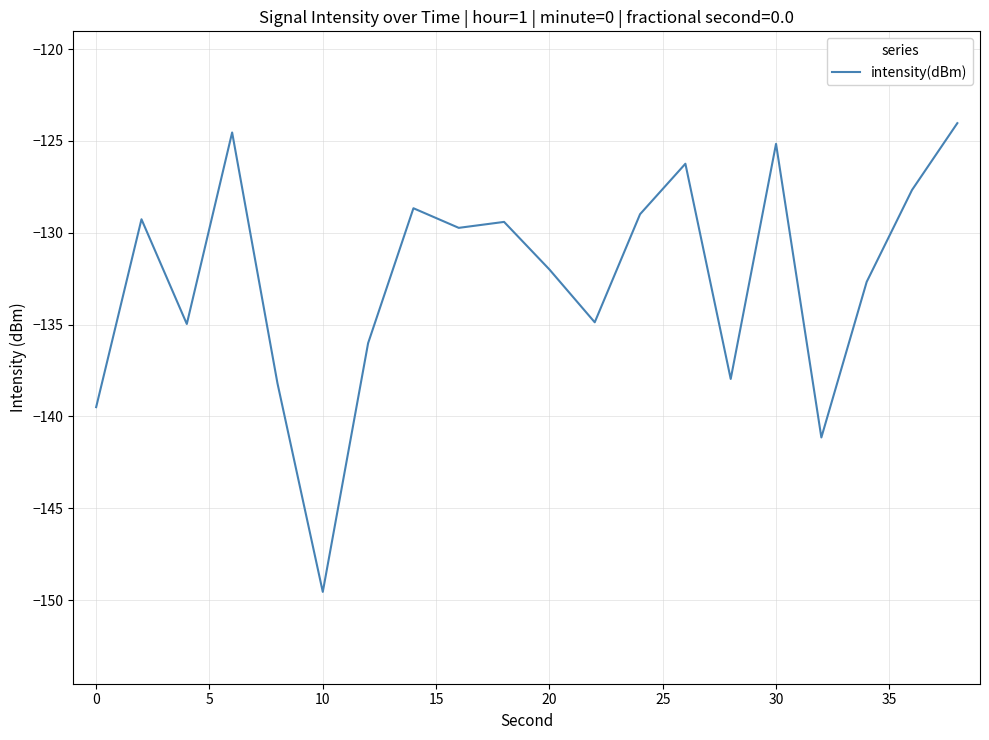

What is the average value?

-132.5